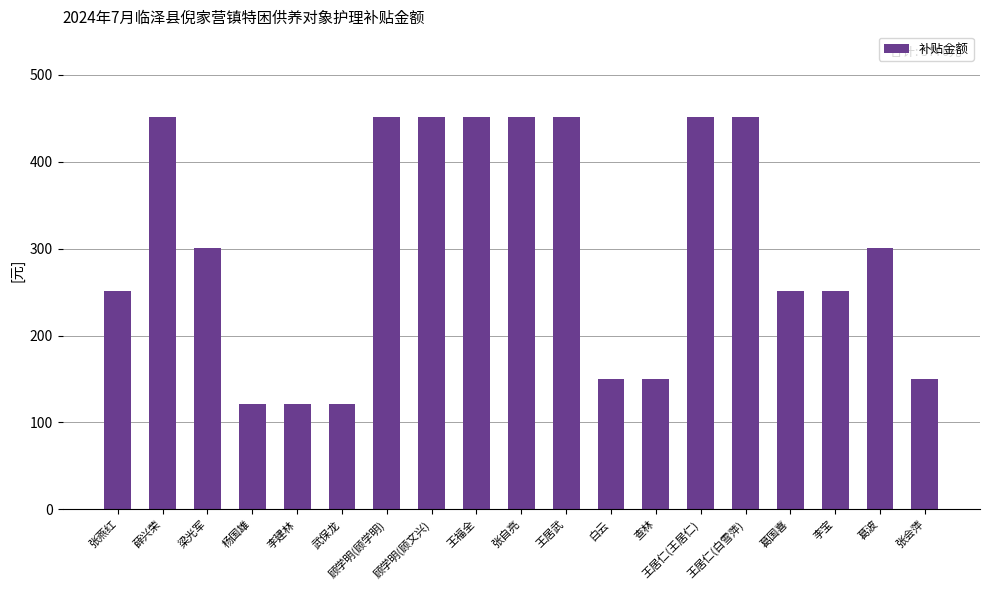

What is the change in value from 杨国雄 to 葛波?

+180